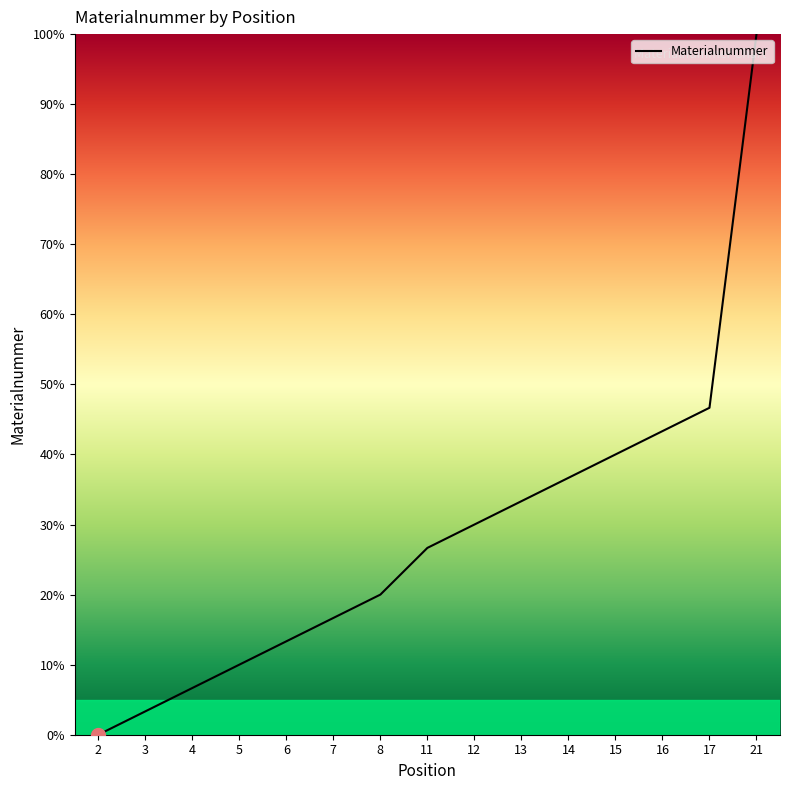

List the labels in order of value, smallest first.

2, 3, 4, 5, 6, 7, 8, 11, 12, 13, 14, 15, 16, 17, 21